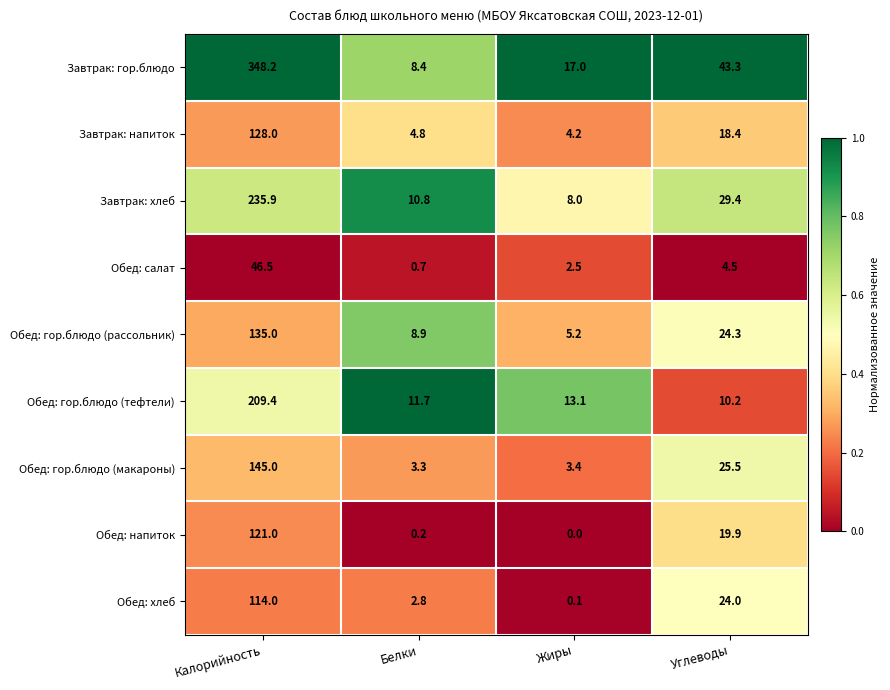

What is the total value across all series at Белки?

51.6